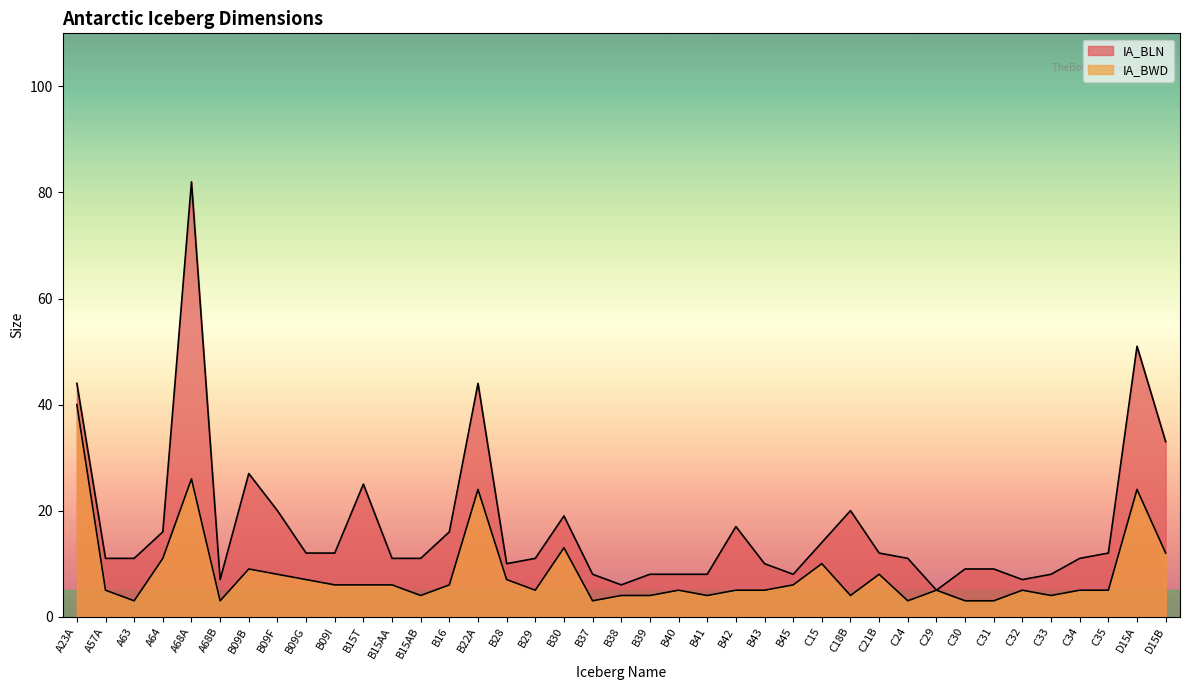

Reading left to right, what are all the values shown in this chart?

IA_BLN: 44	11	11	16	82	7	27	20	12	12	25	11	11	16	44	10	11	19	8	6	8	8	8	17	10	8	14	20	12	11	5	9	9	7	8	11	12	51	33
IA_BWD: 40	5	3	11	26	3	9	8	7	6	6	6	4	6	24	7	5	13	3	4	4	5	4	5	5	6	10	4	8	3	5	3	3	5	4	5	5	24	12